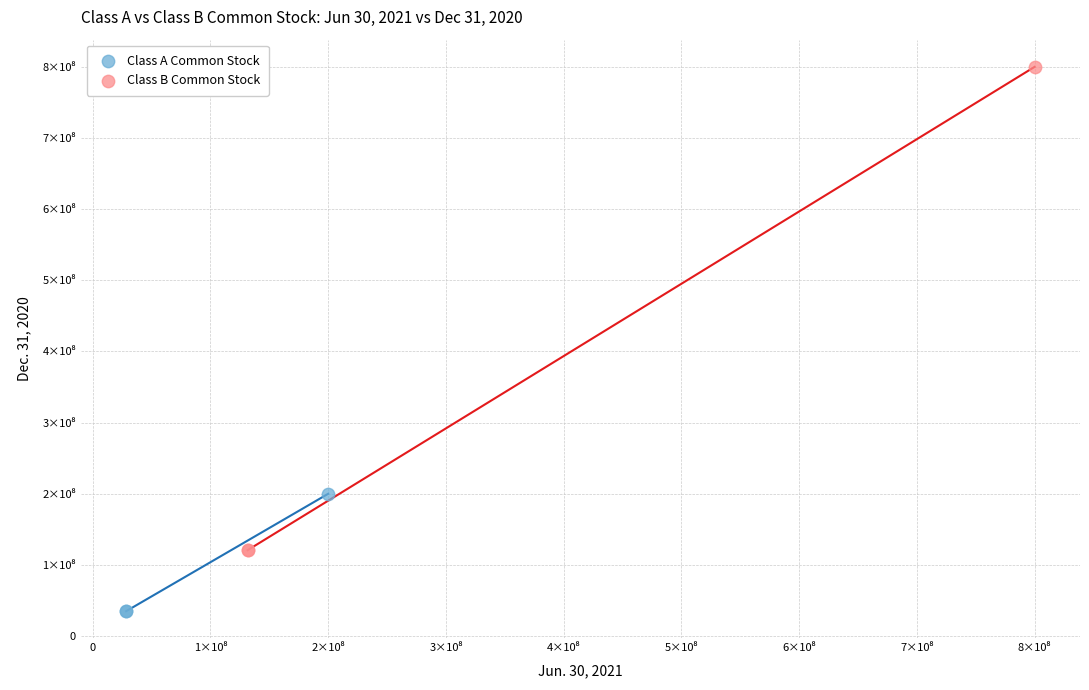

Which series contains the lowest Y value?

Class A Common Stock